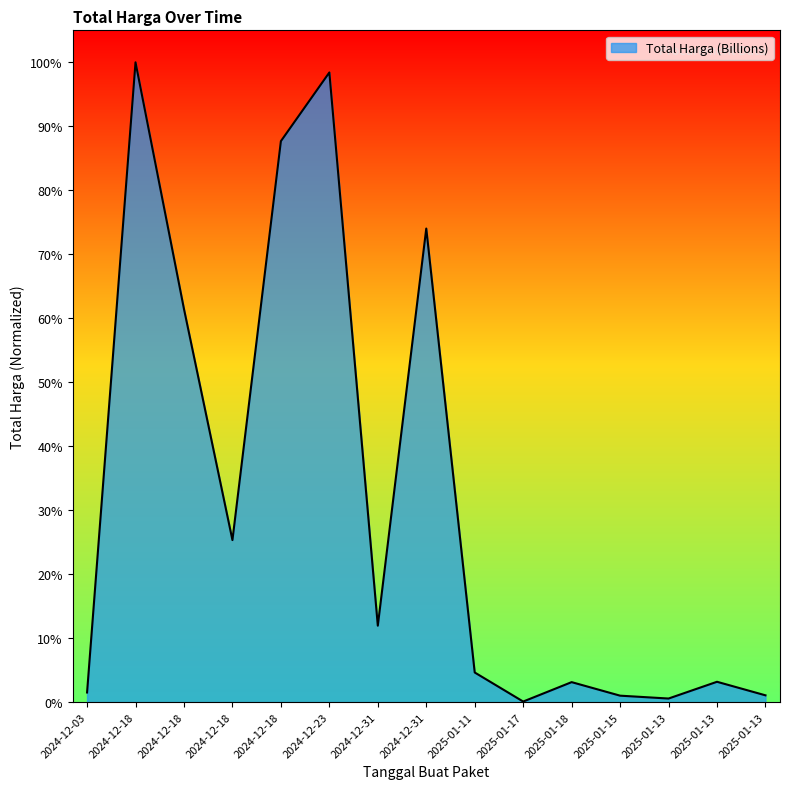

Is this an area chart (filled region under the line)?

Yes